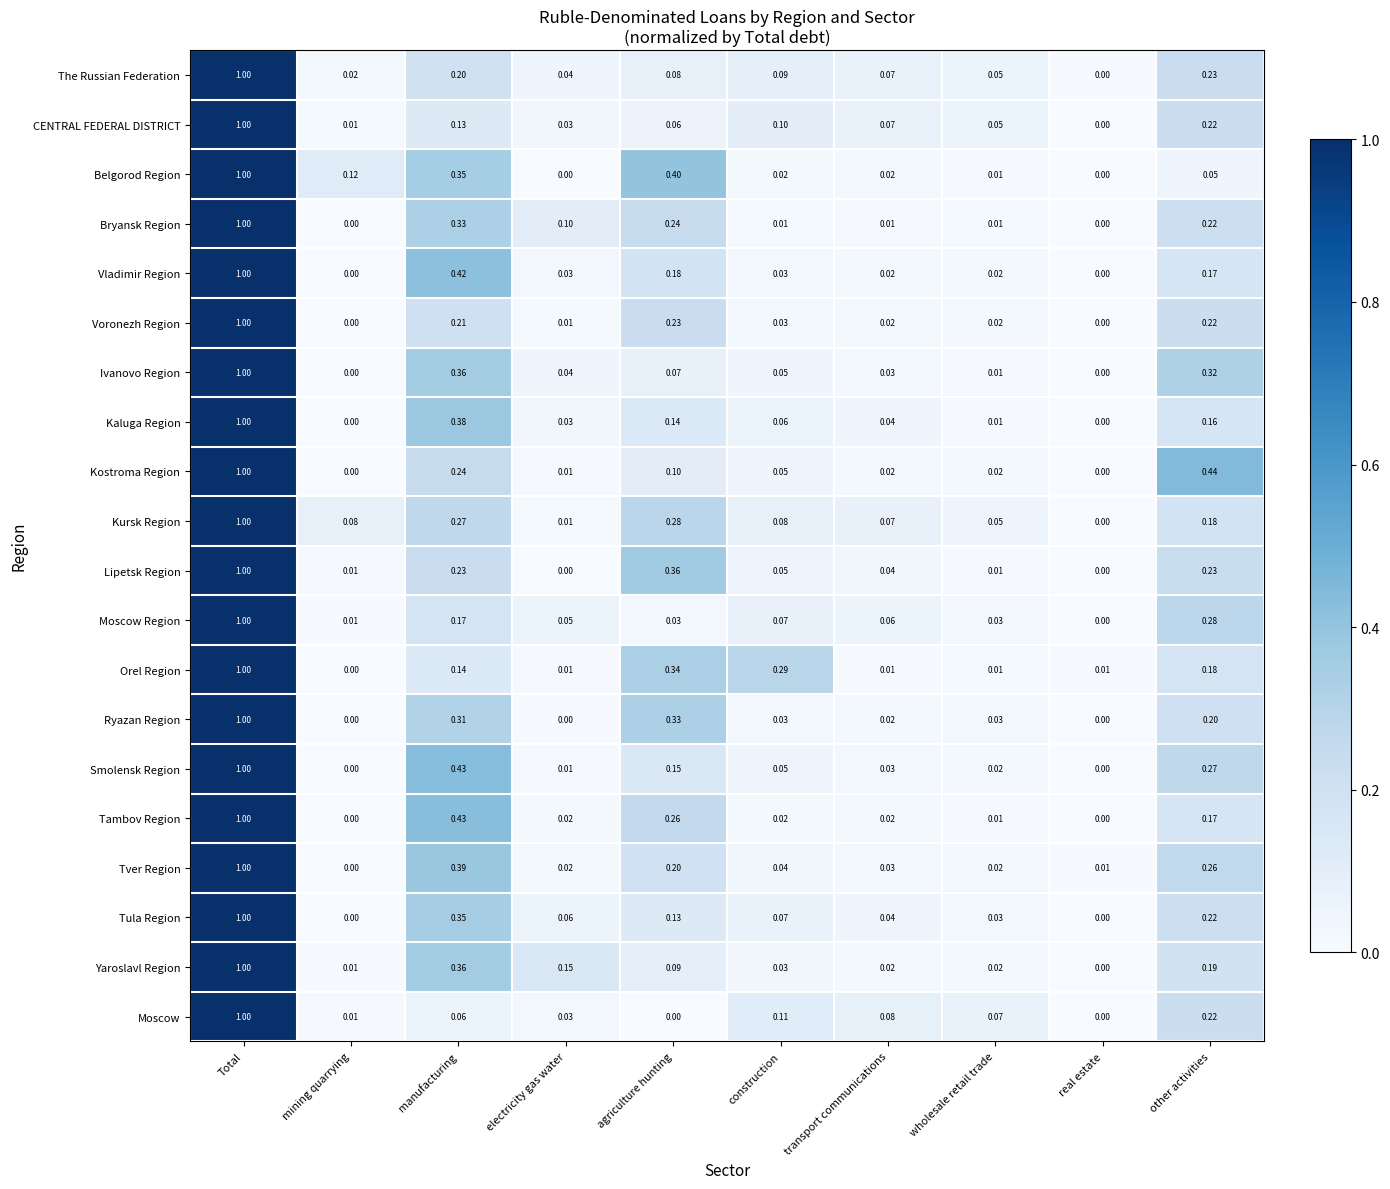

Which series has the largest total across all categories?

Kursk Region